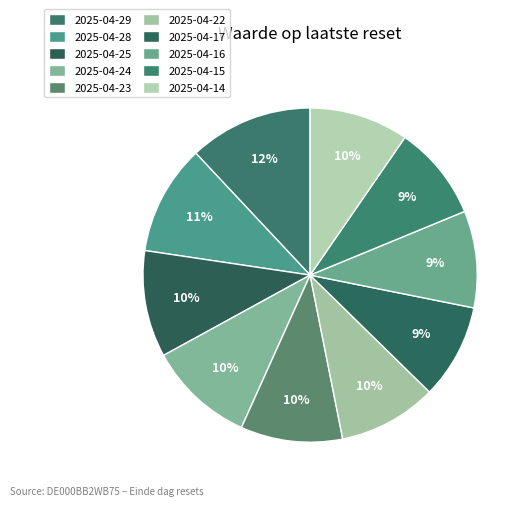

How many segments does this pie chart have?

10